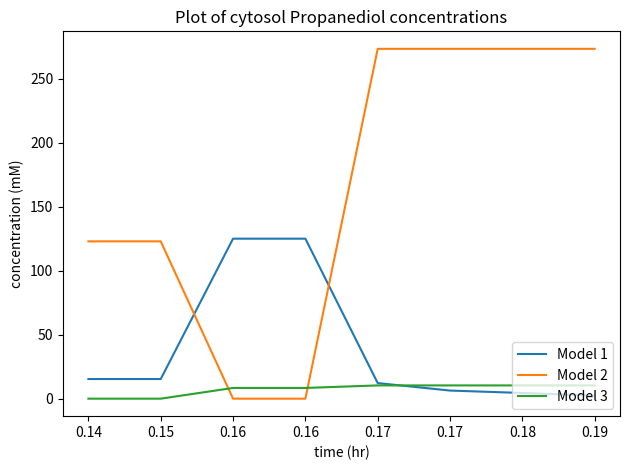

What are all the series names shown in the legend?

Model 1, Model 2, Model 3